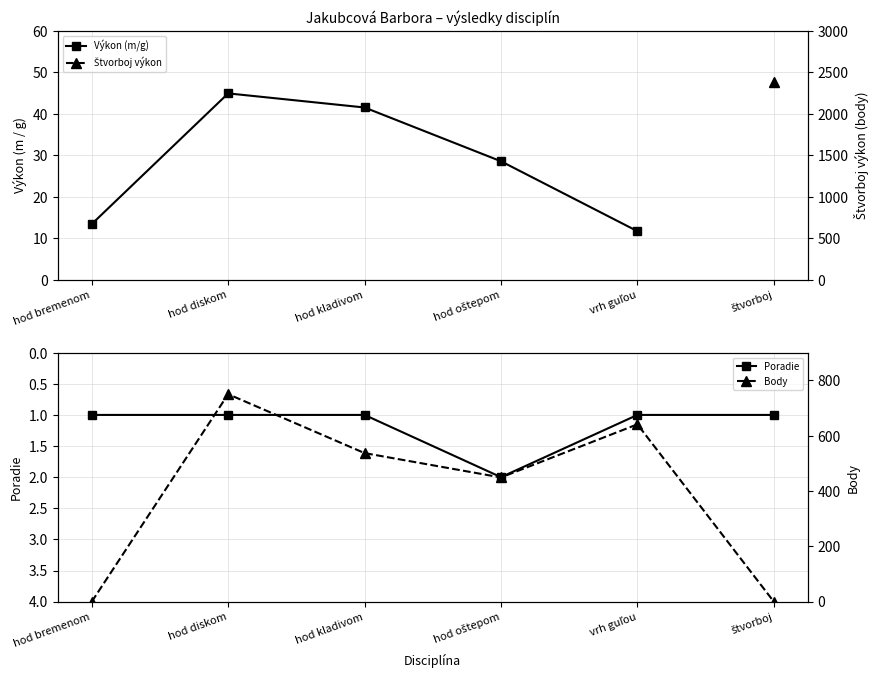

What is the sum of all Poradie values?

7